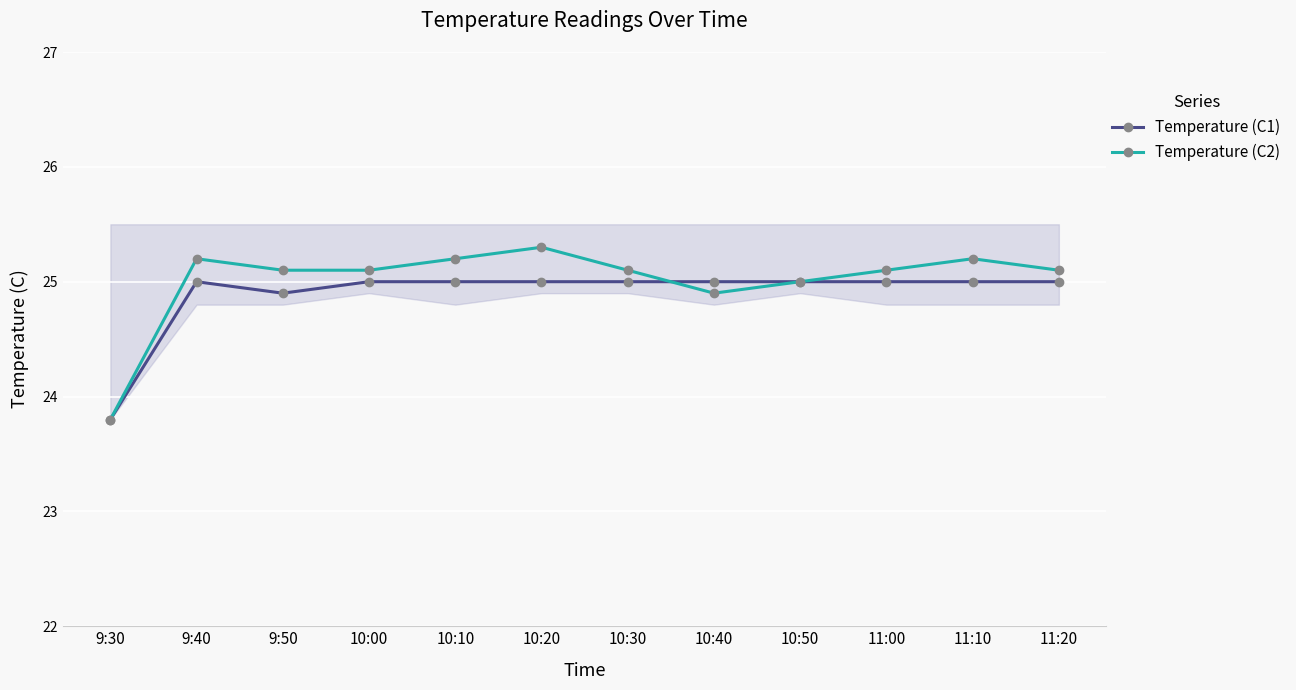

Reading right to left, transcribe all the data shown in this chart.

Temperature (C1): 11:20=25.0	11:10=25.0	11:00=25.0	10:50=25.0	10:40=25.0	10:30=25.0	10:20=25.0	10:10=25.0	10:00=25.0	9:50=24.9	9:40=25.0	9:30=23.8
Temperature (C2): 11:20=25.1	11:10=25.2	11:00=25.1	10:50=25.0	10:40=24.9	10:30=25.1	10:20=25.3	10:10=25.2	10:00=25.1	9:50=25.1	9:40=25.2	9:30=23.8